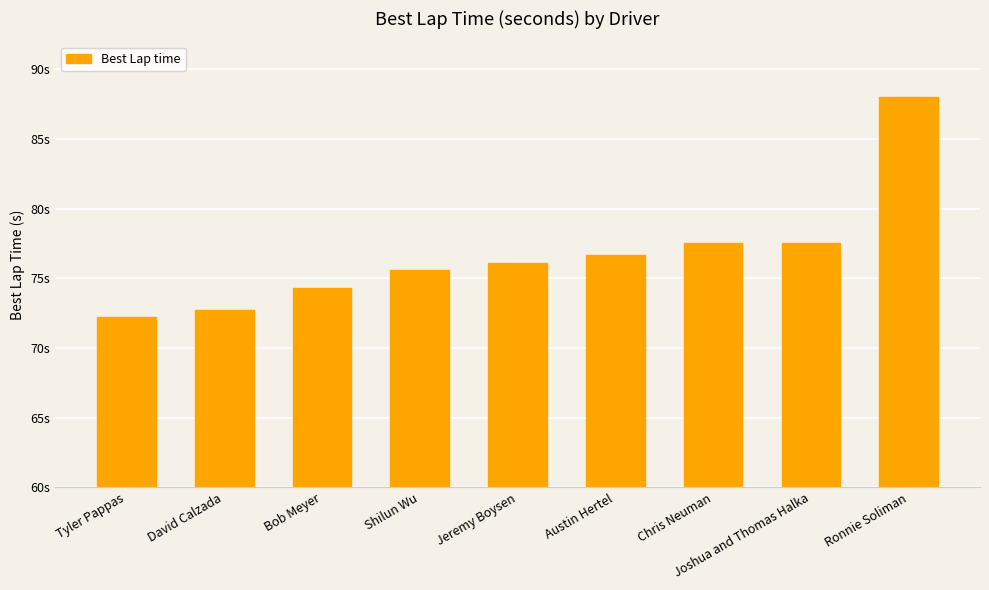

What is the smallest value displayed?

72.2